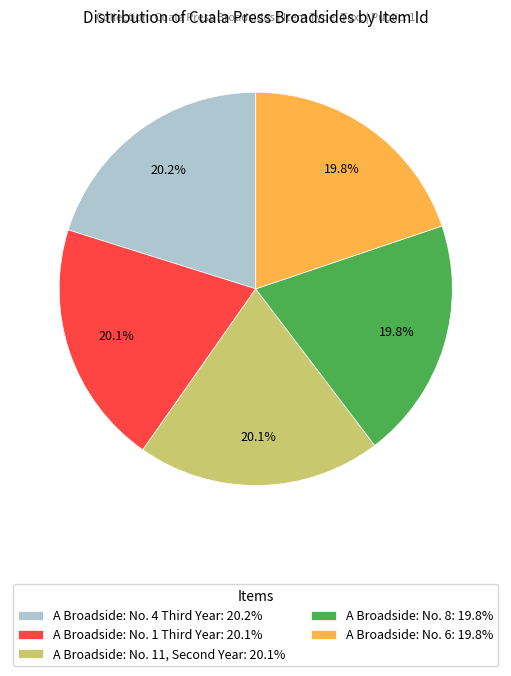

Is there a majority slice in this chart?

No